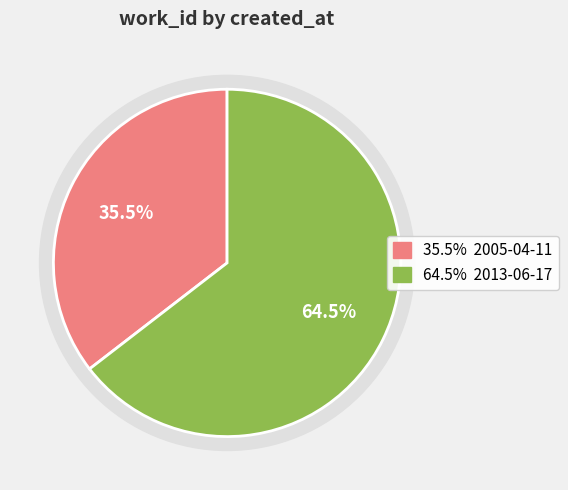

To the nearest percent, what percentage of the pie is 2005-04-11?

35%